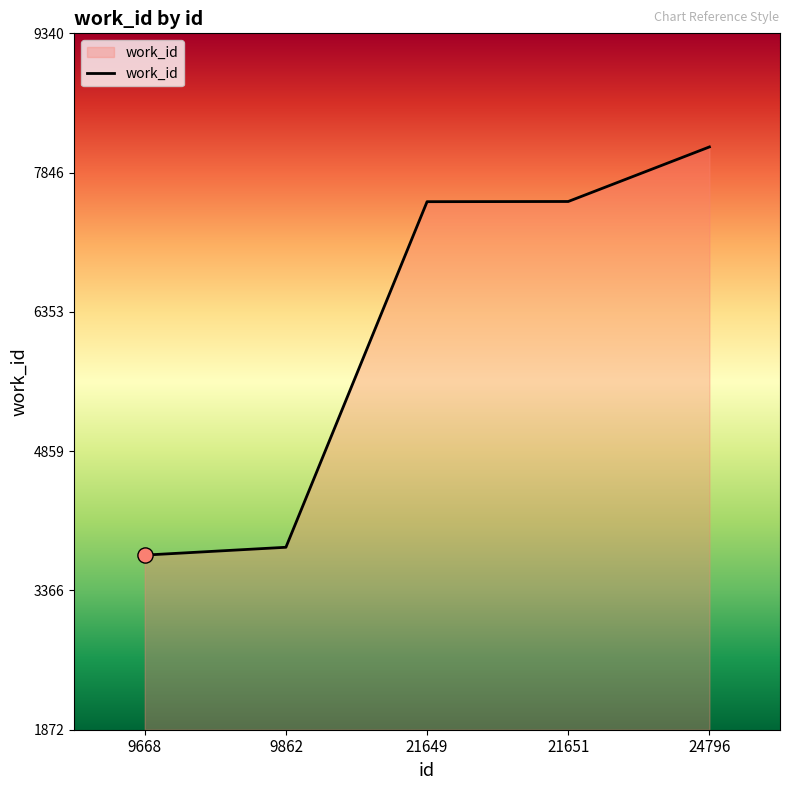

What is the change in value from 9668 to 21651?

+3792